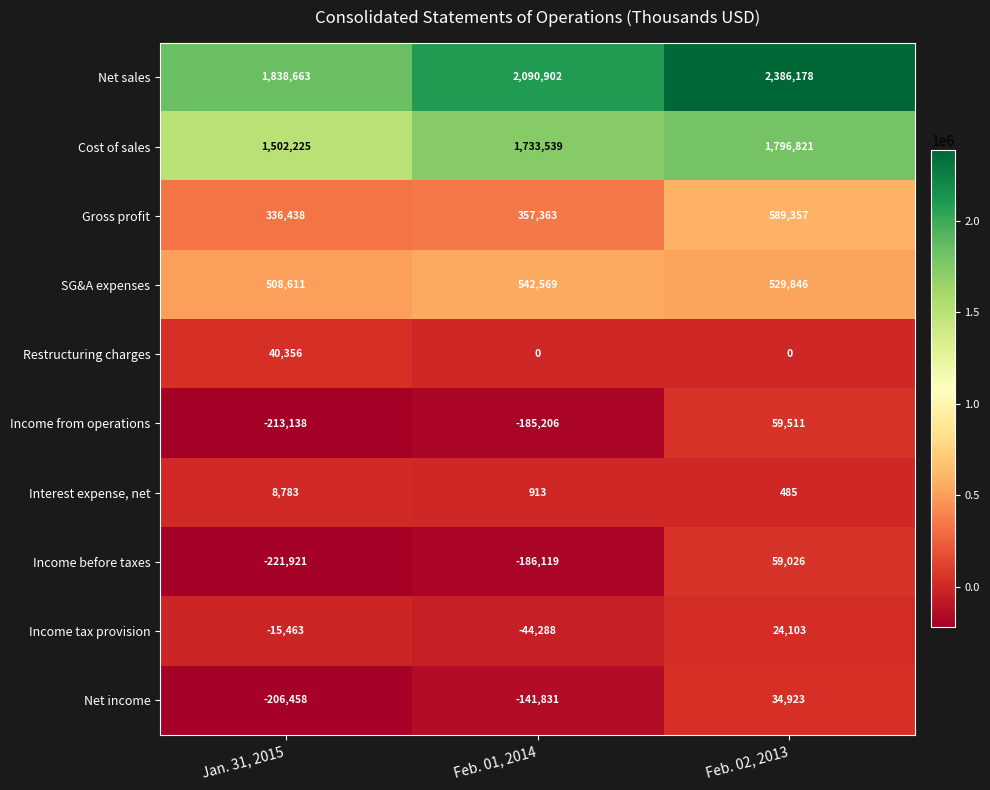

What is the greatest value displayed?

2386178